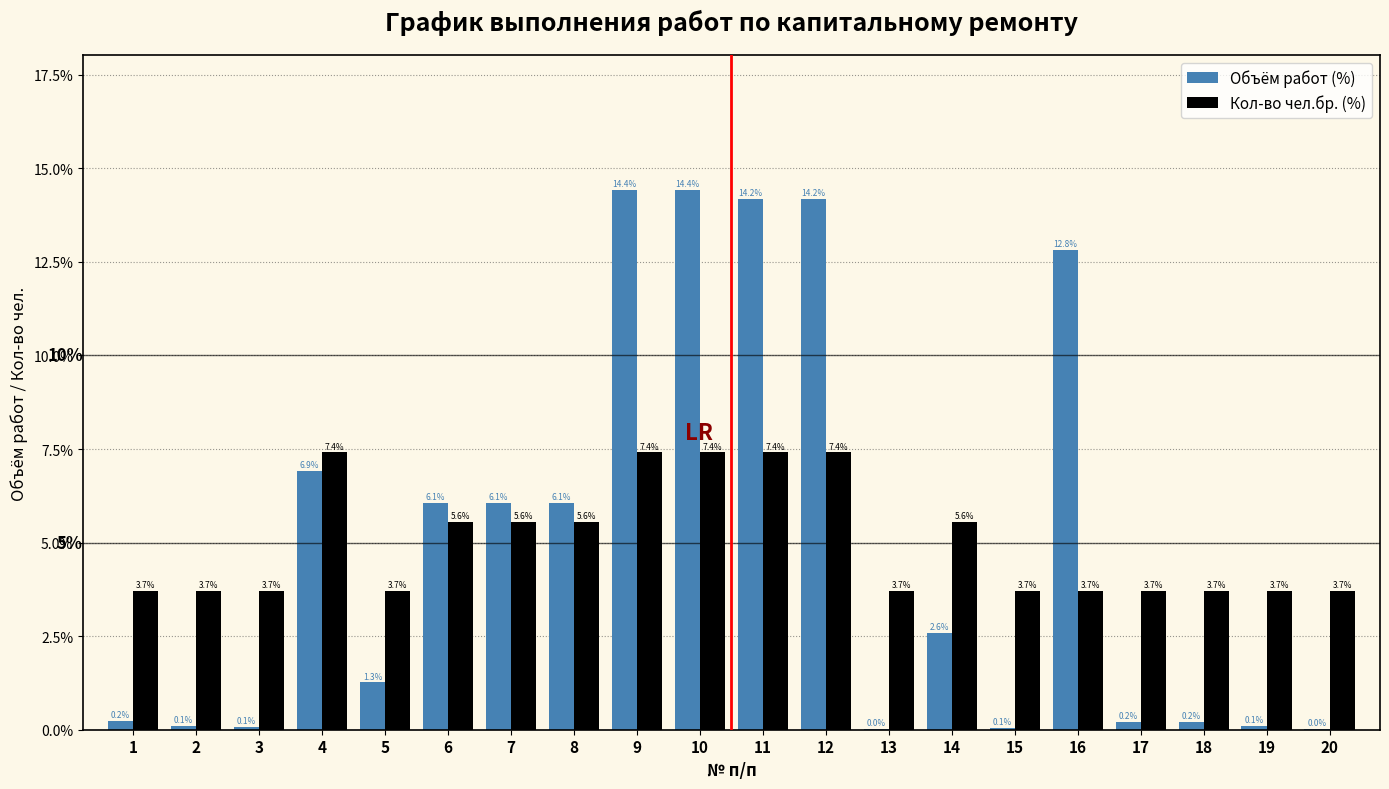

What is the highest value of the Объём работ (%) series?

14.4